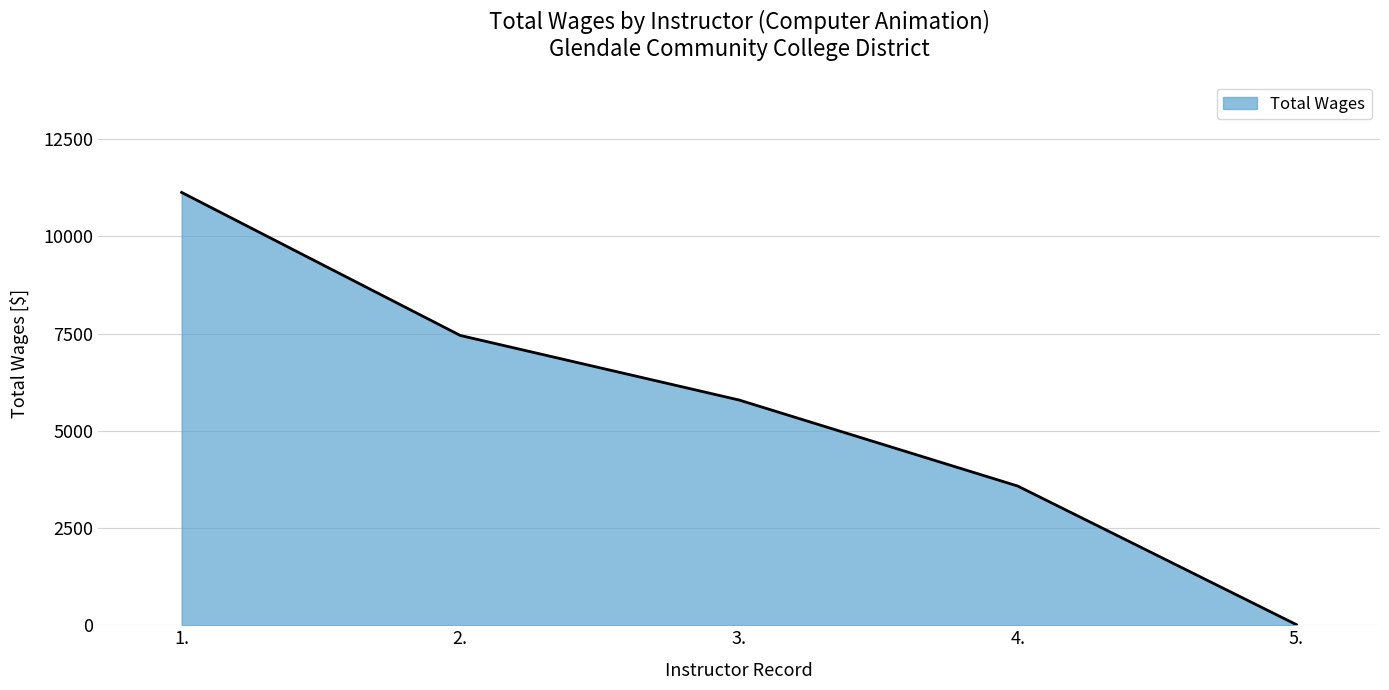

The value at 2. is 7450. True or false?

True